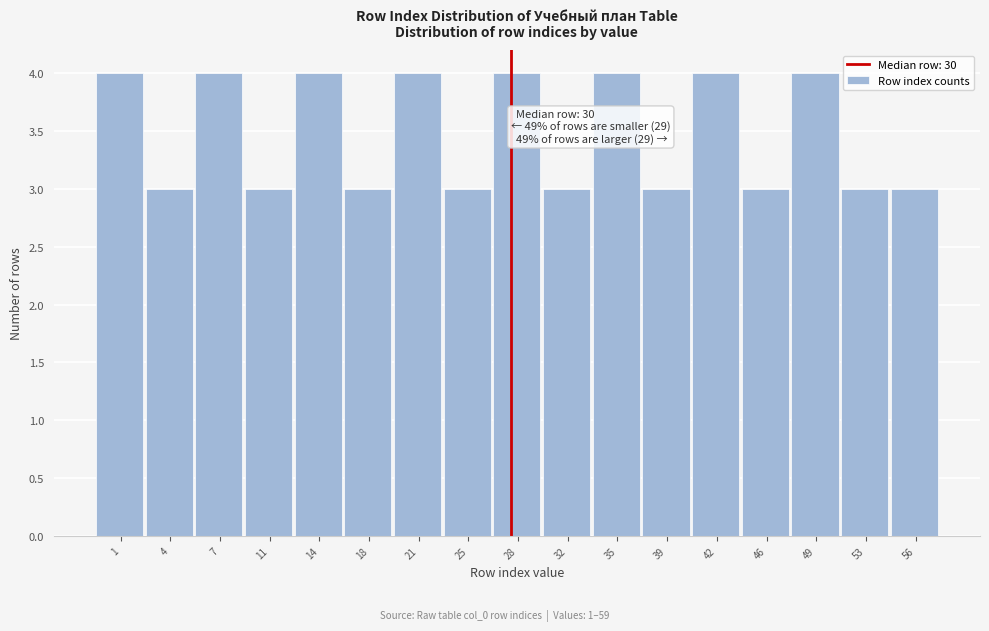

Reading right to left, extract all data points from this chart.

3	3	4	3	4	3	4	3	4	3	4	3	4	3	4	3	4